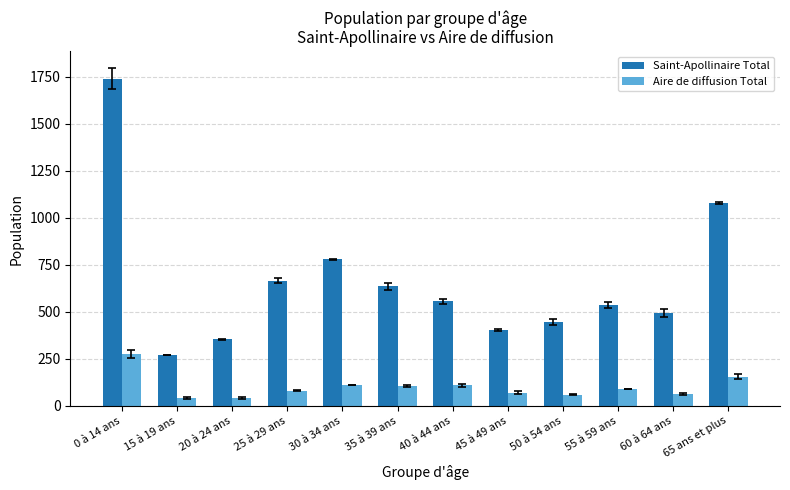

What is the minimum value for Aire de diffusion Total?

40